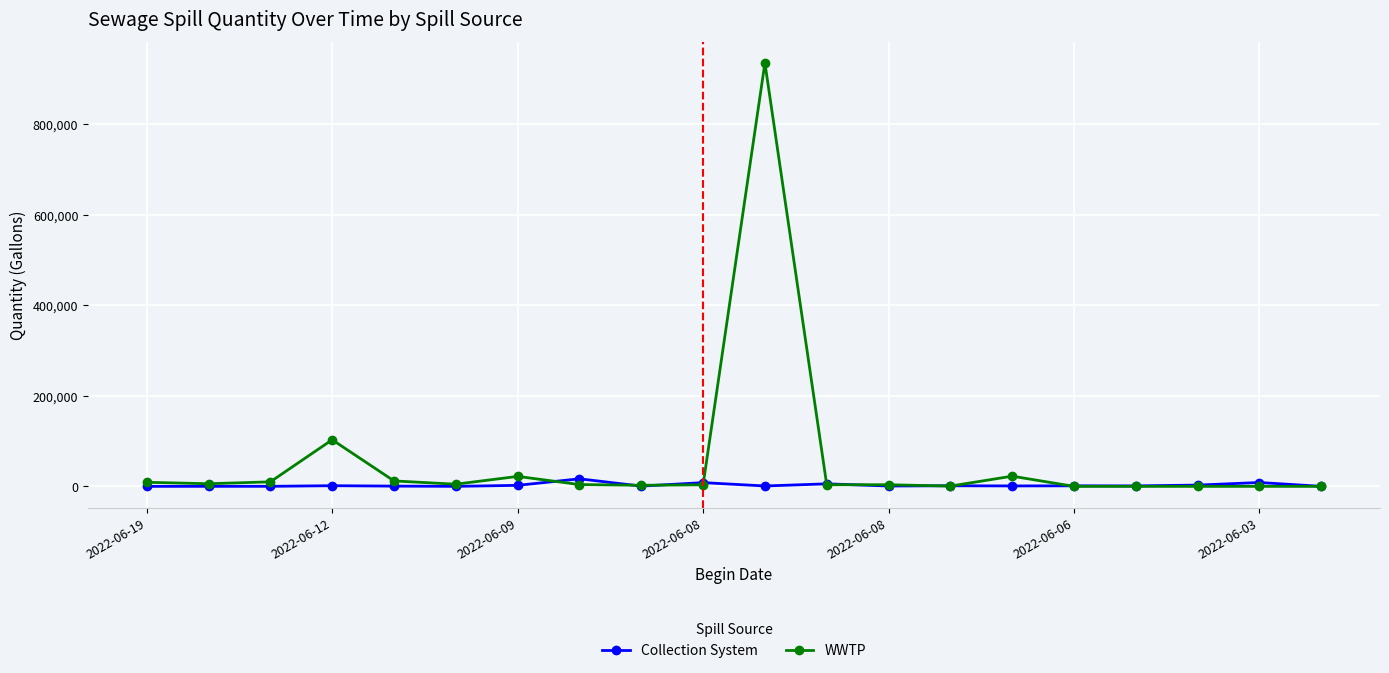

Which series has the largest total across all categories?

WWTP